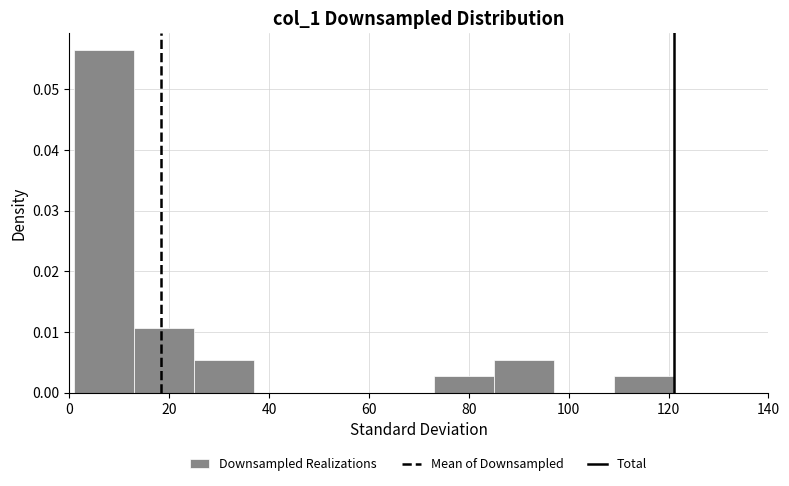

How tall is the bar that spans 109 to 121 on the x-axis? Neither the bar edges nor the heights are printed on the chart, so give them approximately, as read against the axes.

0.003